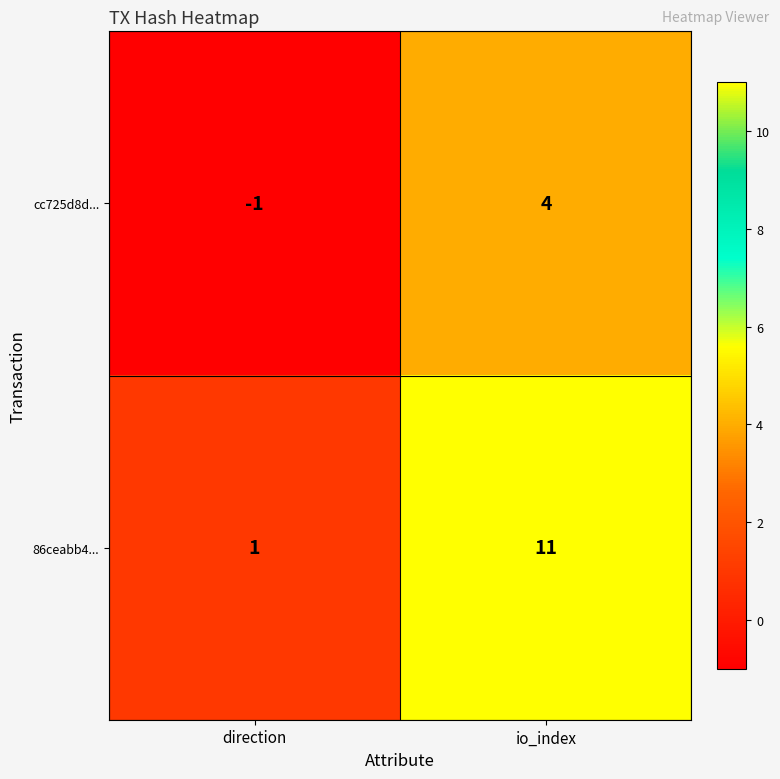

At io_index, list the series in order from smallest to largest.

cc725d8d..., 86ceabb4...